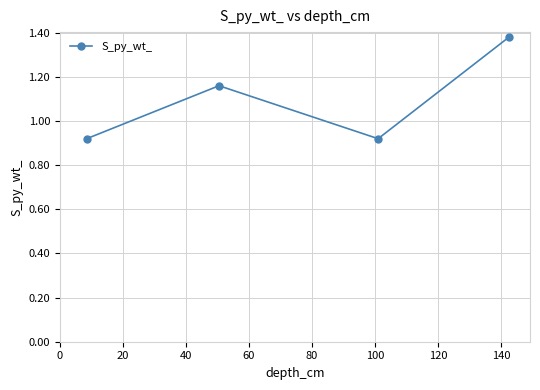

Count the values in the range 0 to 1.

2